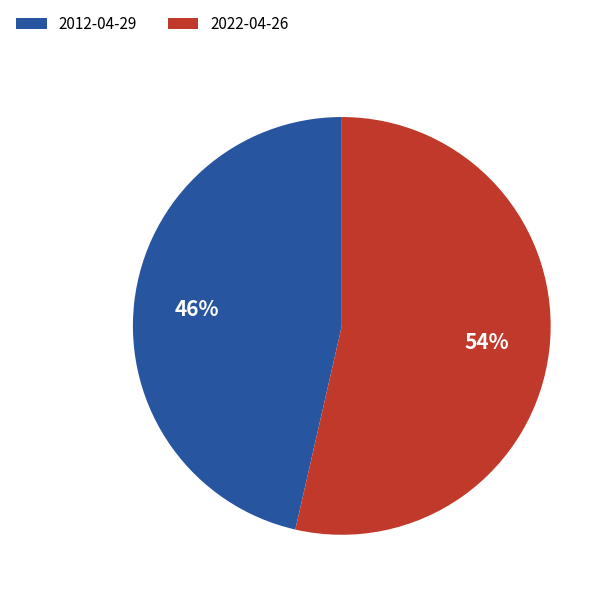

To the nearest percent, what is the combined percentage of 2022-04-26 and 2012-04-29?

100%